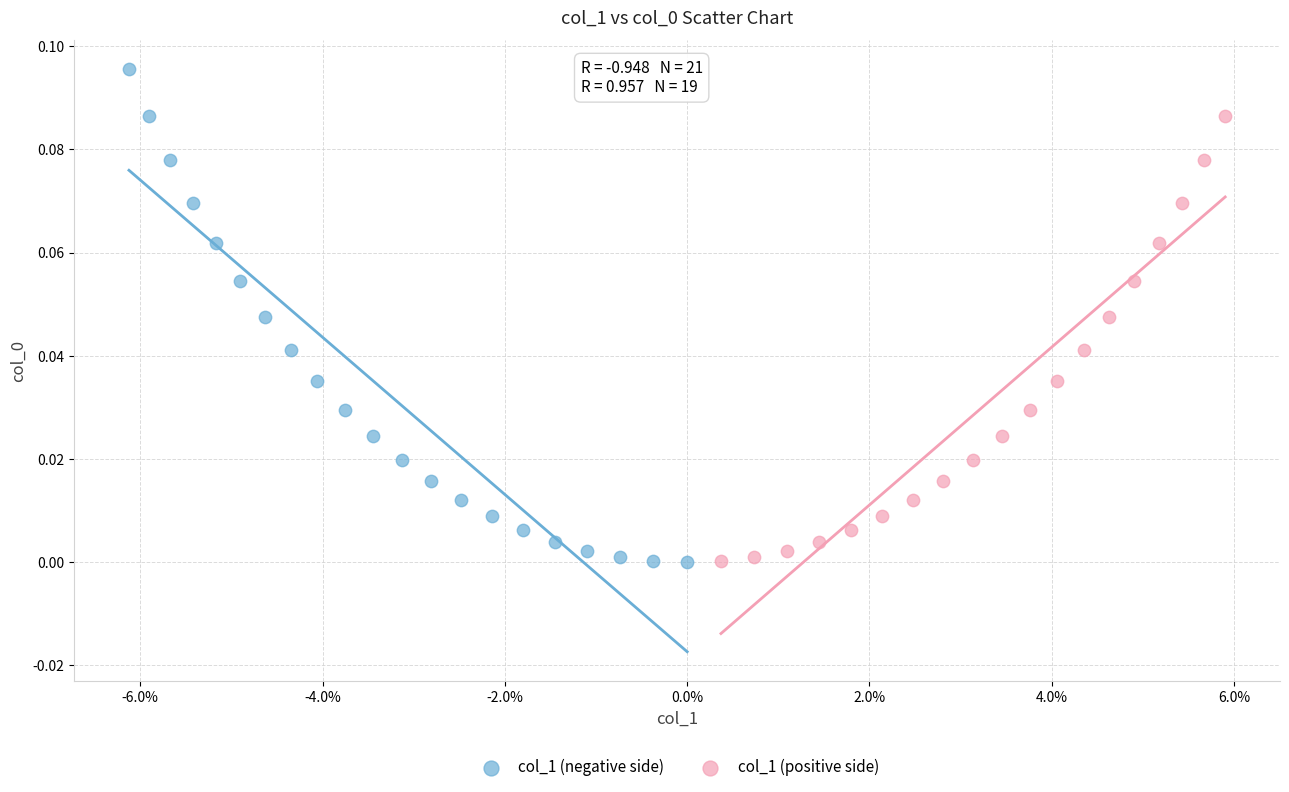

Which series has the widest spread of Y values?

col_1 (negative side)